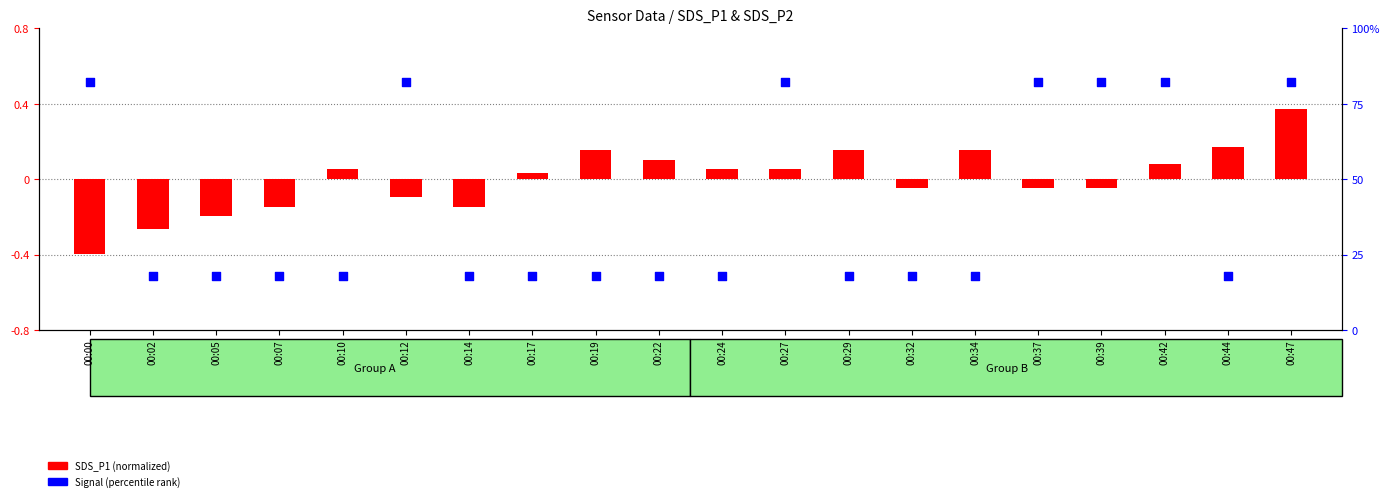

Which series has the largest total across all categories?

SDS_P1 (normalized)